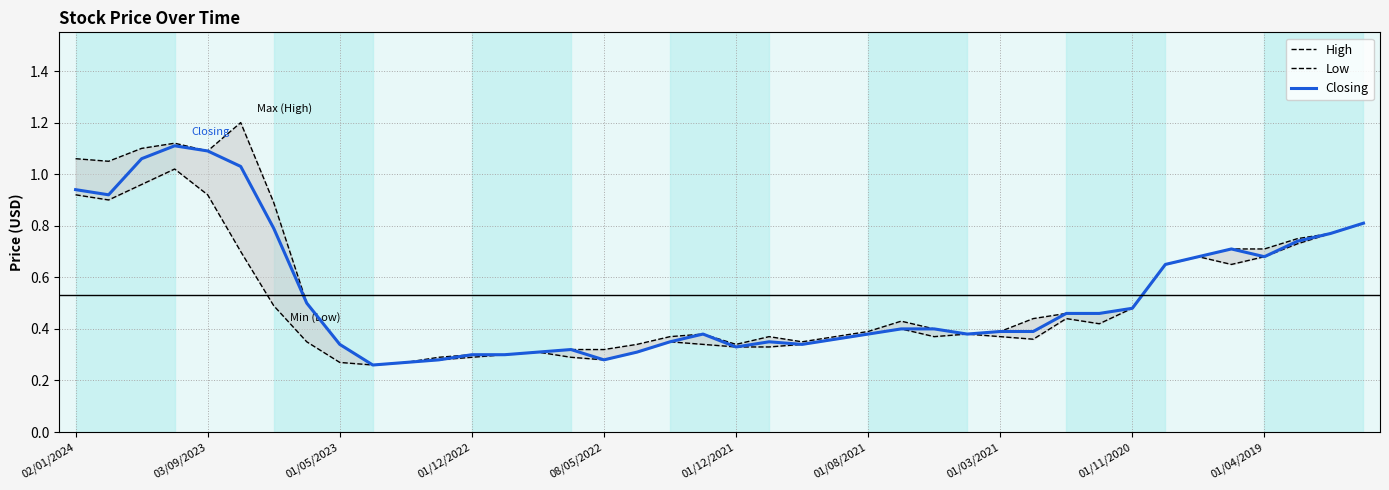

Is it true that Closing equals 0.1 at 01/05/2023?

False